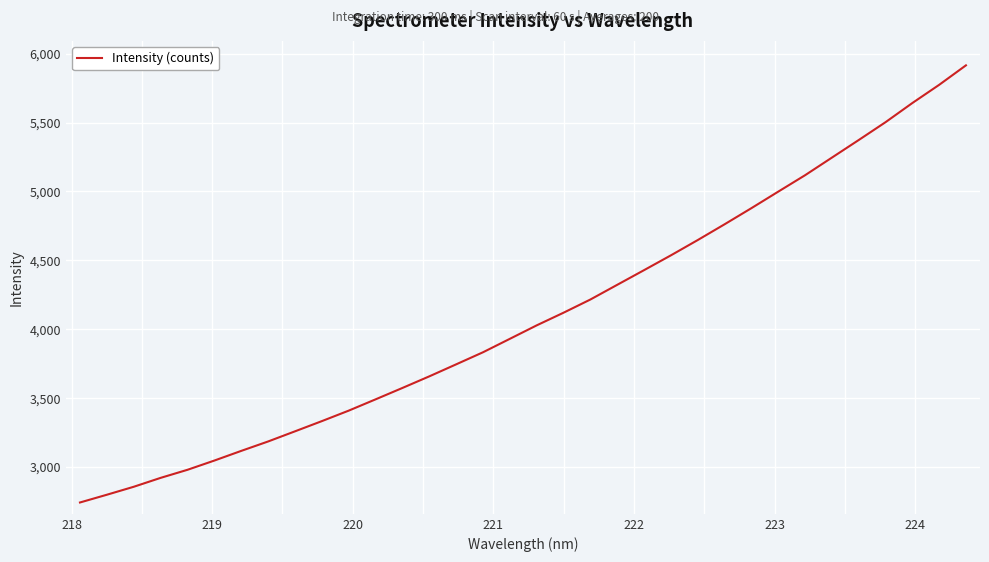

What is the minimum value shown in the chart?

2743.4